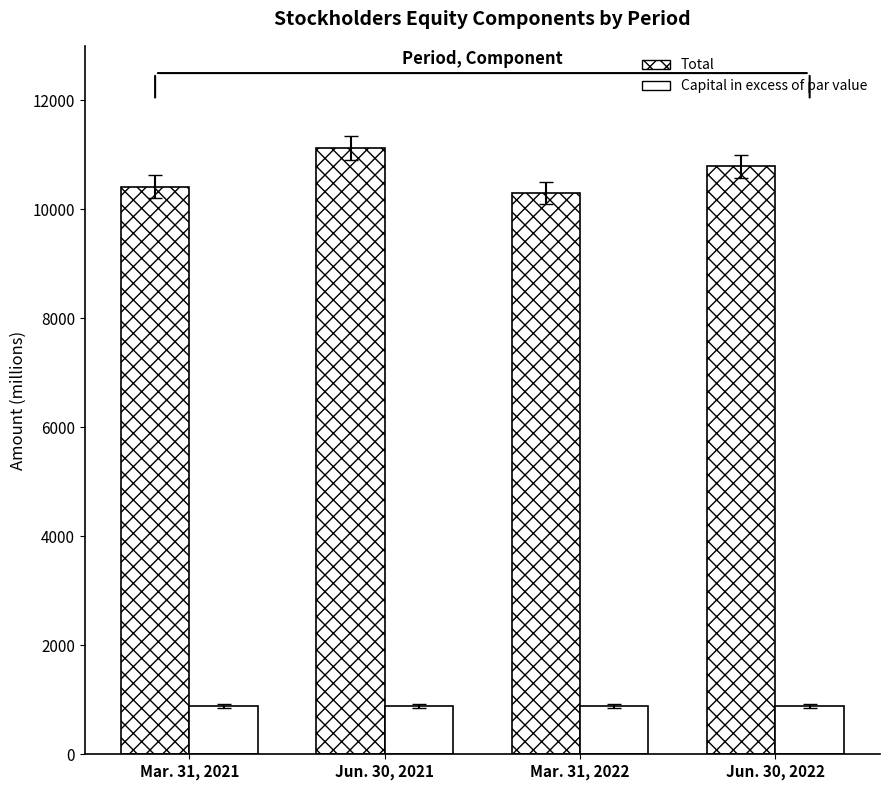

List the labels in order of Total value, smallest first.

Mar. 31, 2022, Mar. 31, 2021, Jun. 30, 2022, Jun. 30, 2021